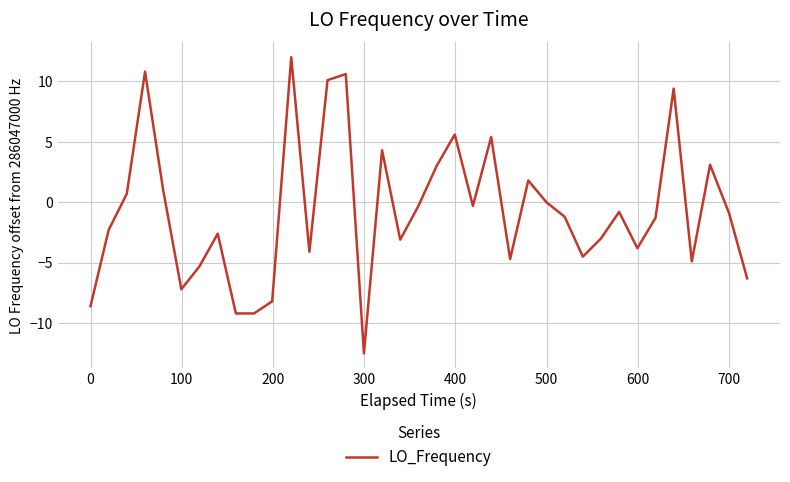

What is the minimum value shown in the chart?

-12.5